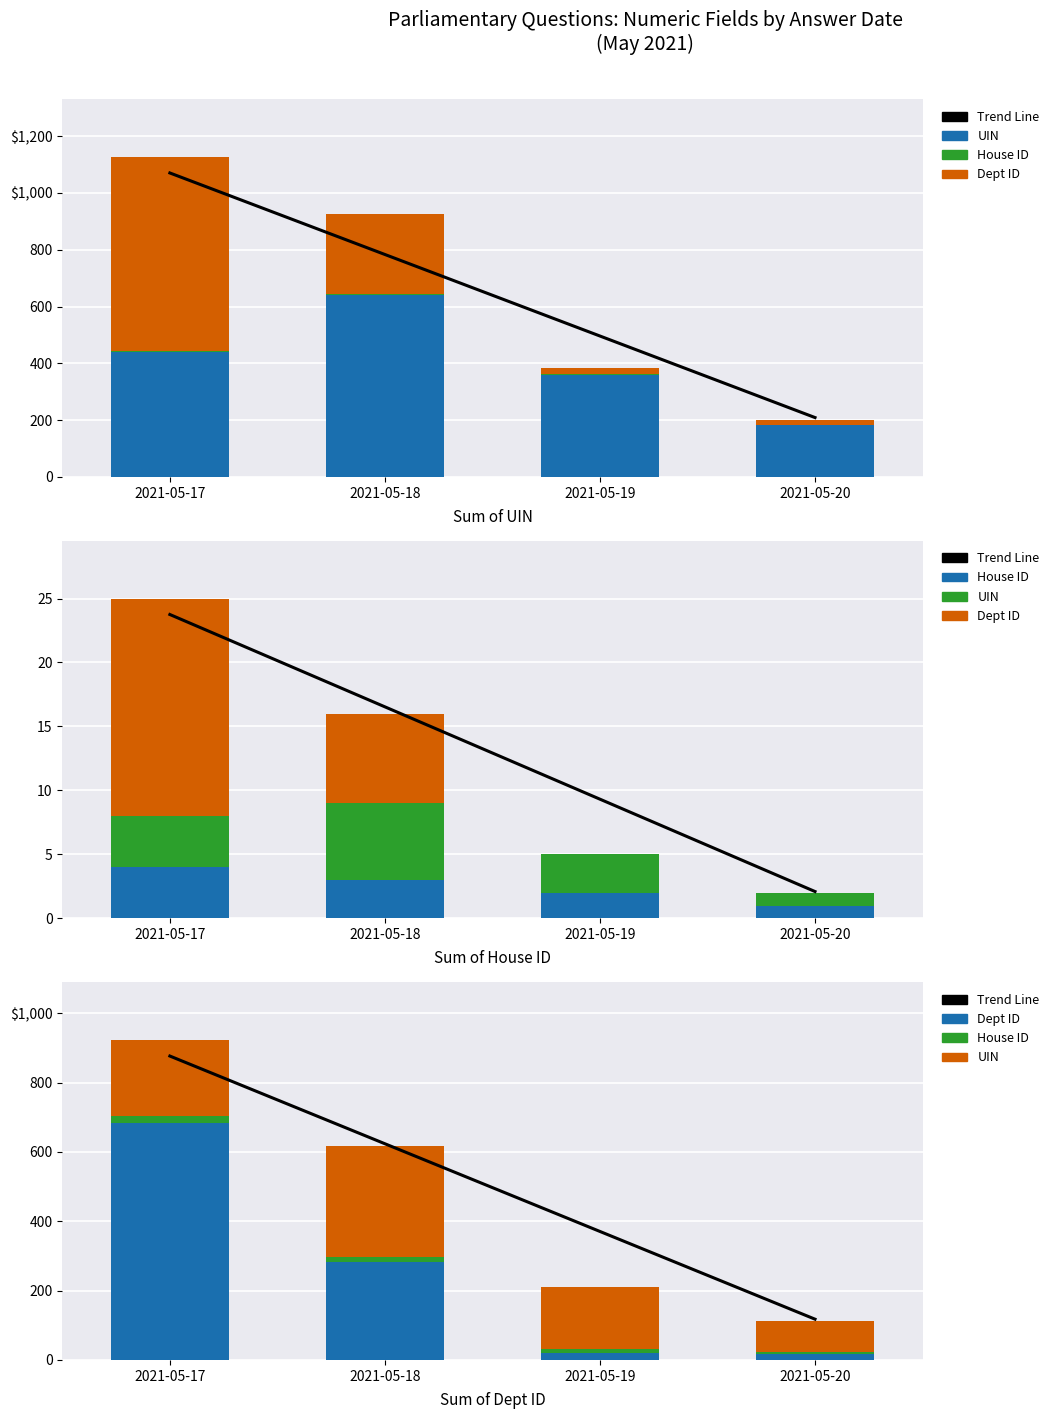

Count the number of data series in this chart.

4